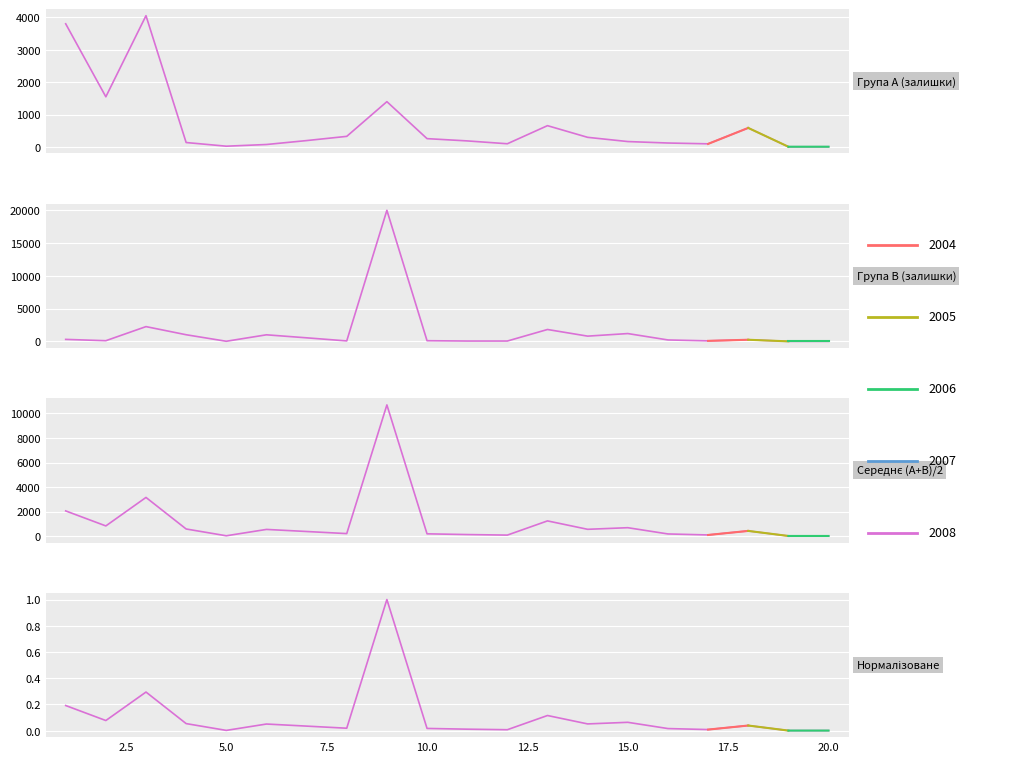

The value of Залишки (перші 20) at 8 is 330. True or false?

True